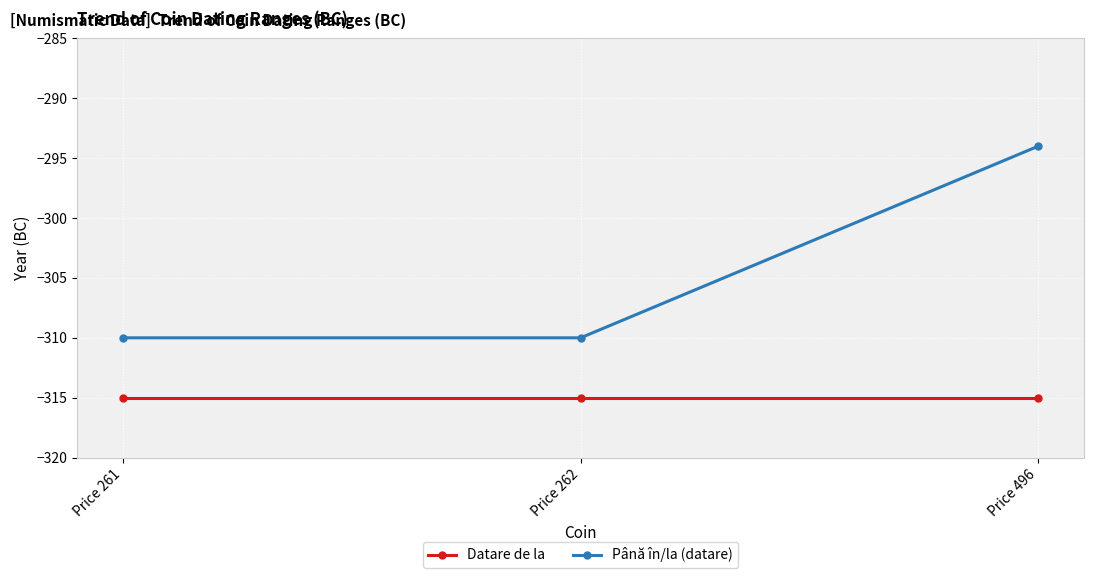

True or false: Datare de la has a value of -315 at Price 261.

True